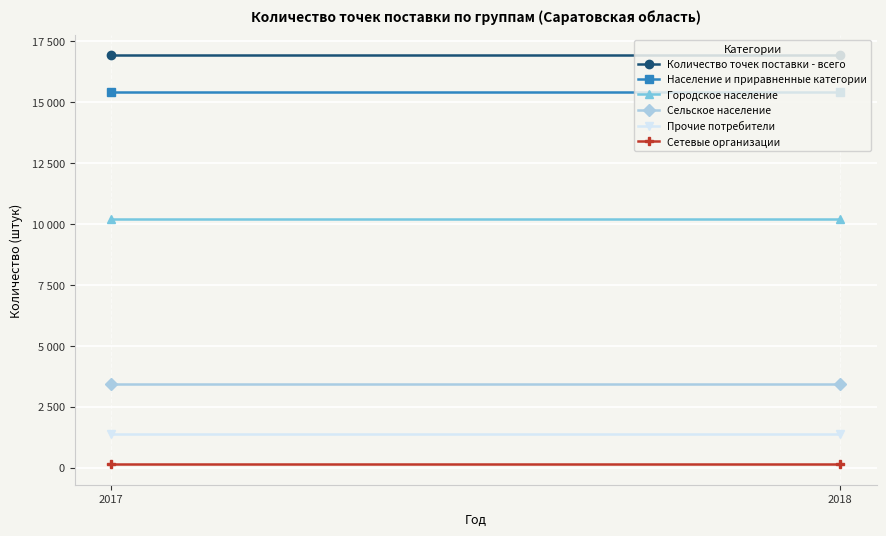

Rank the series at 2017 from highest to lowest value.

Количество точек поставки - всего, Население и приравненные категории, Городское население, Сельское население, Прочие потребители, Сетевые организации